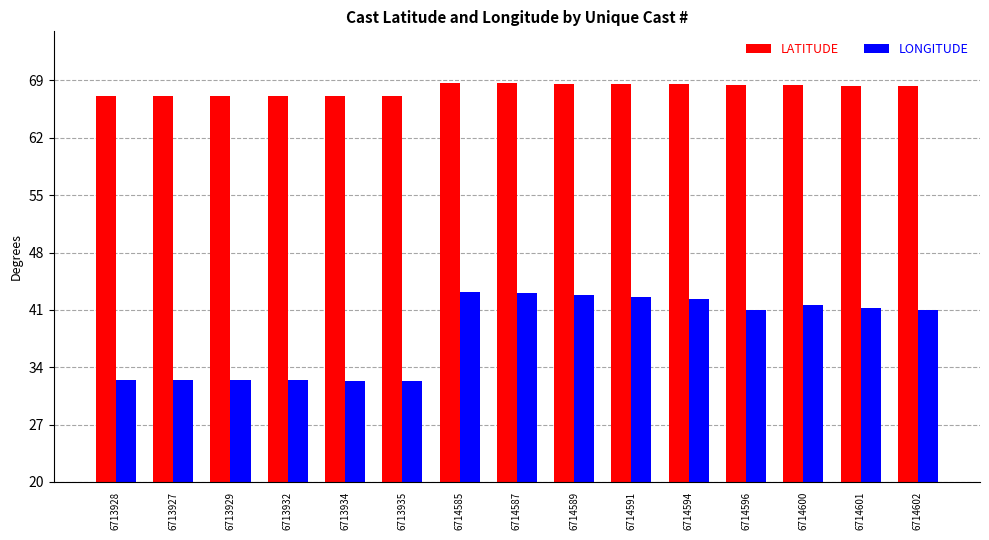

Which series changed the most between 6713928 and 6714591?

LONGITUDE